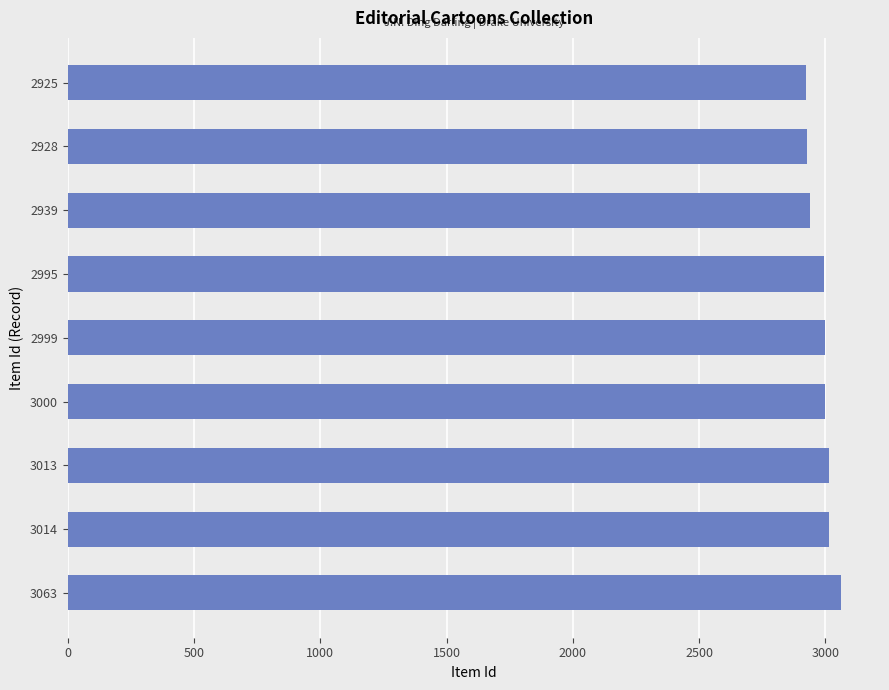

What is the difference between the maximum and minimum values?

138